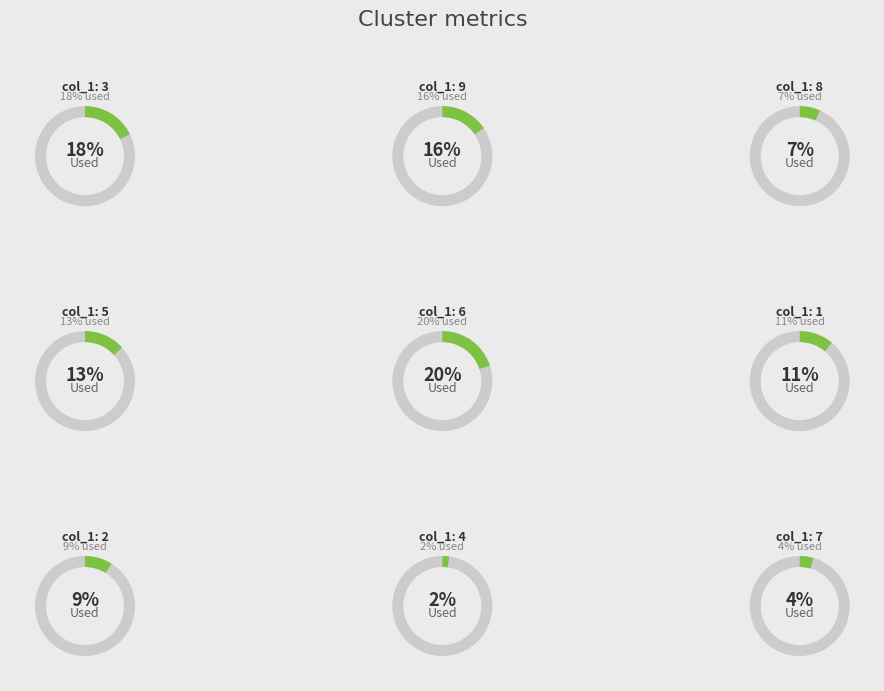

Is there any slice that represents more than half of the pie?

No